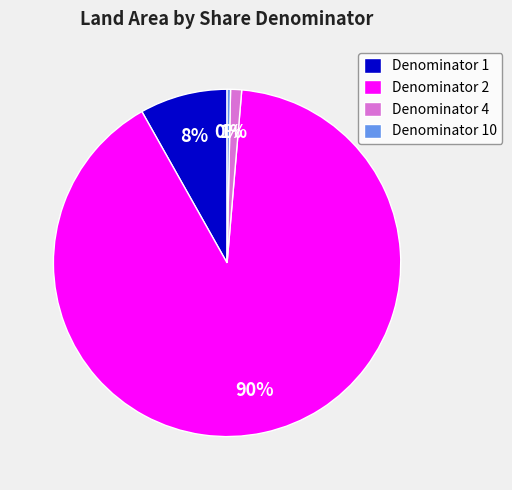

Is Denominator 2 the majority of the pie?

Yes